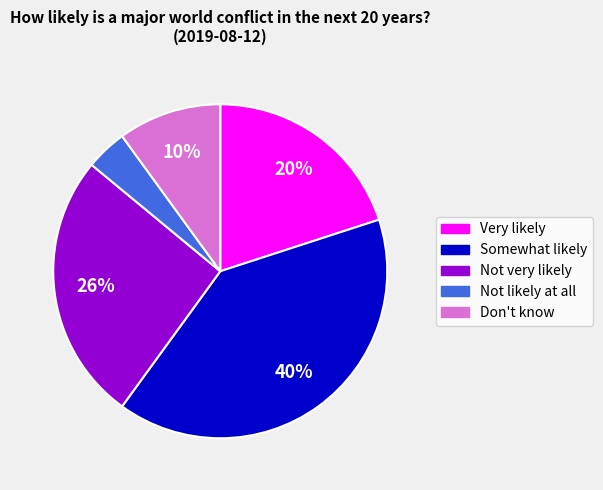

What is the largest slice in the pie chart?

Somewhat likely